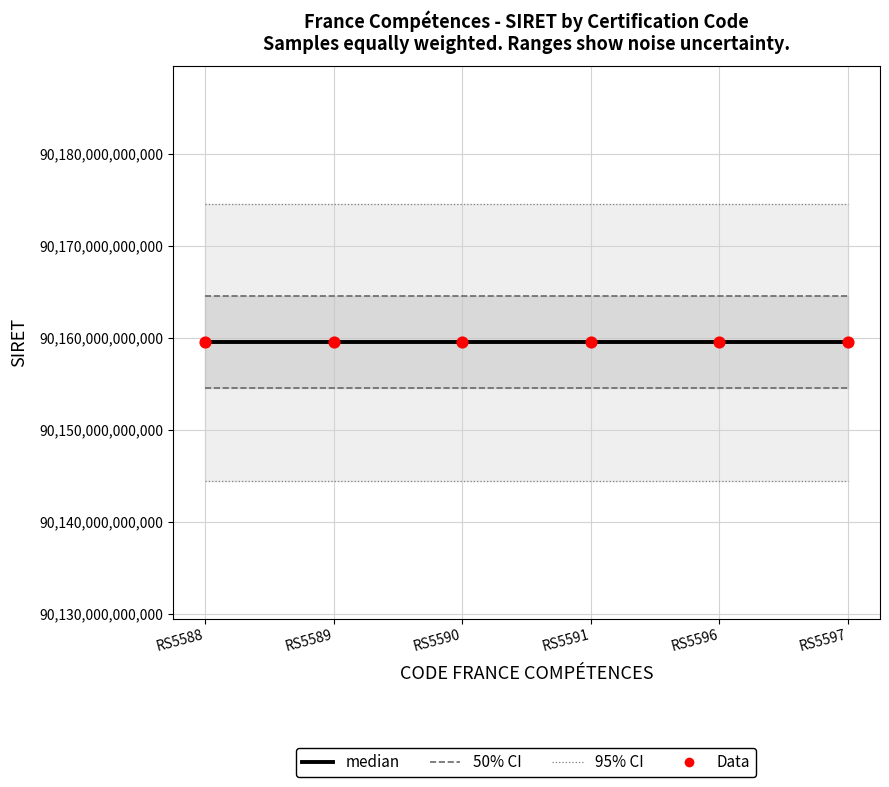

At how many categories does at least one series exceed 90170357851859?

6